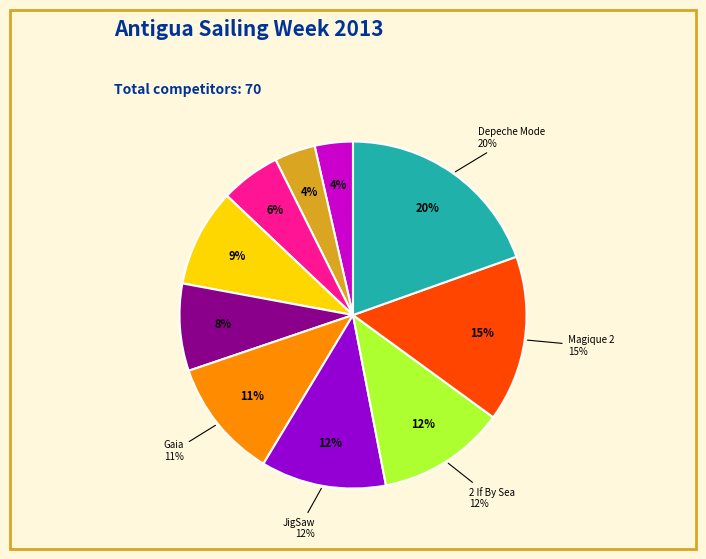

Which category has the smallest portion of the pie?

Batucada